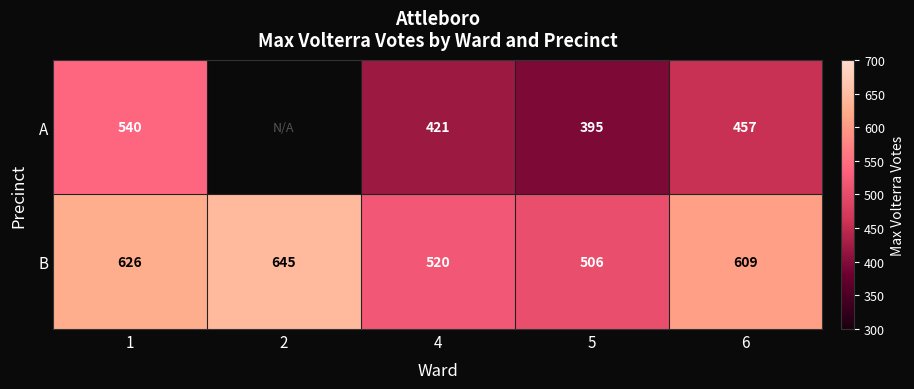

What is the difference between the B values at 4 and 6?

89